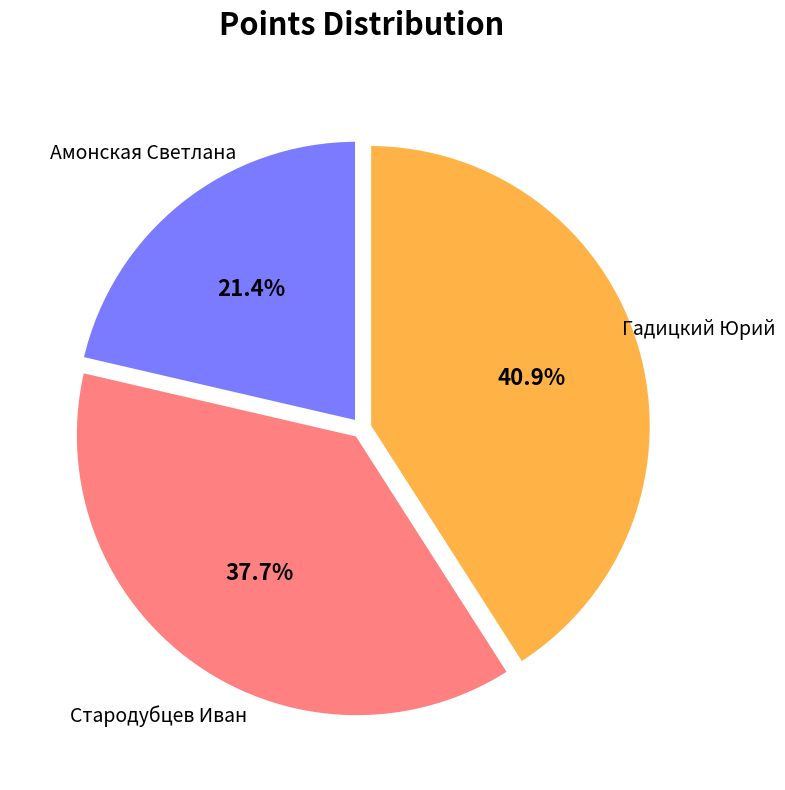

Is there a majority slice in this chart?

No